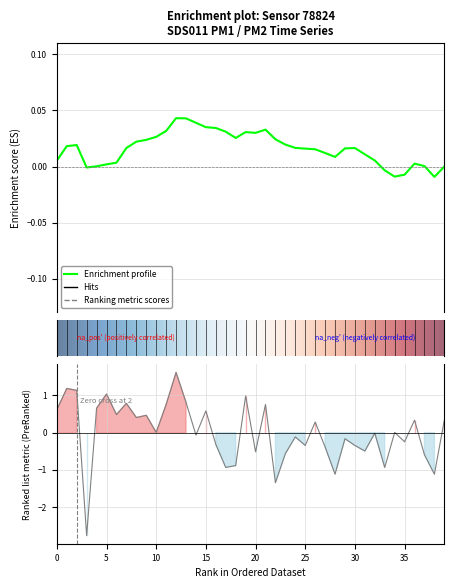

What is the change in value from P2 to 19?

-0.2